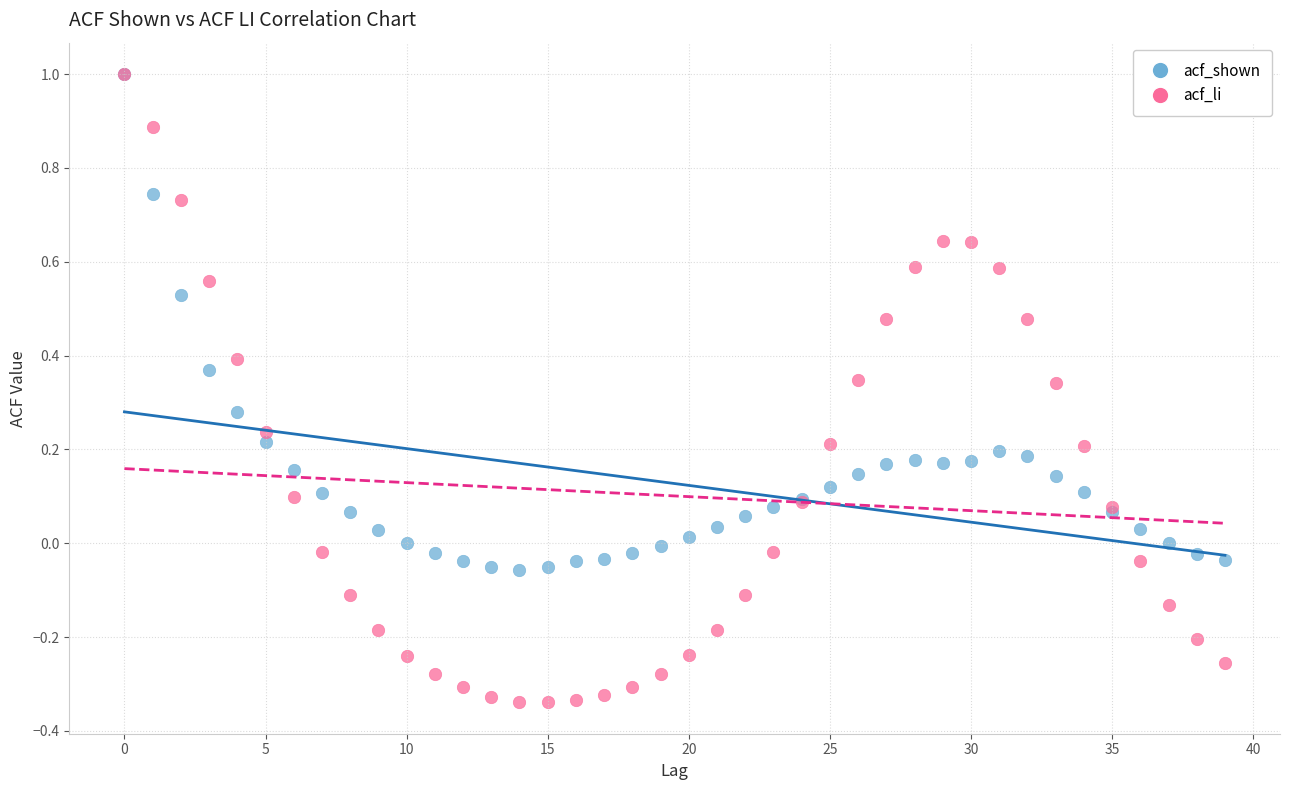

Which series has the largest Y range (max minus min)?

acf_li